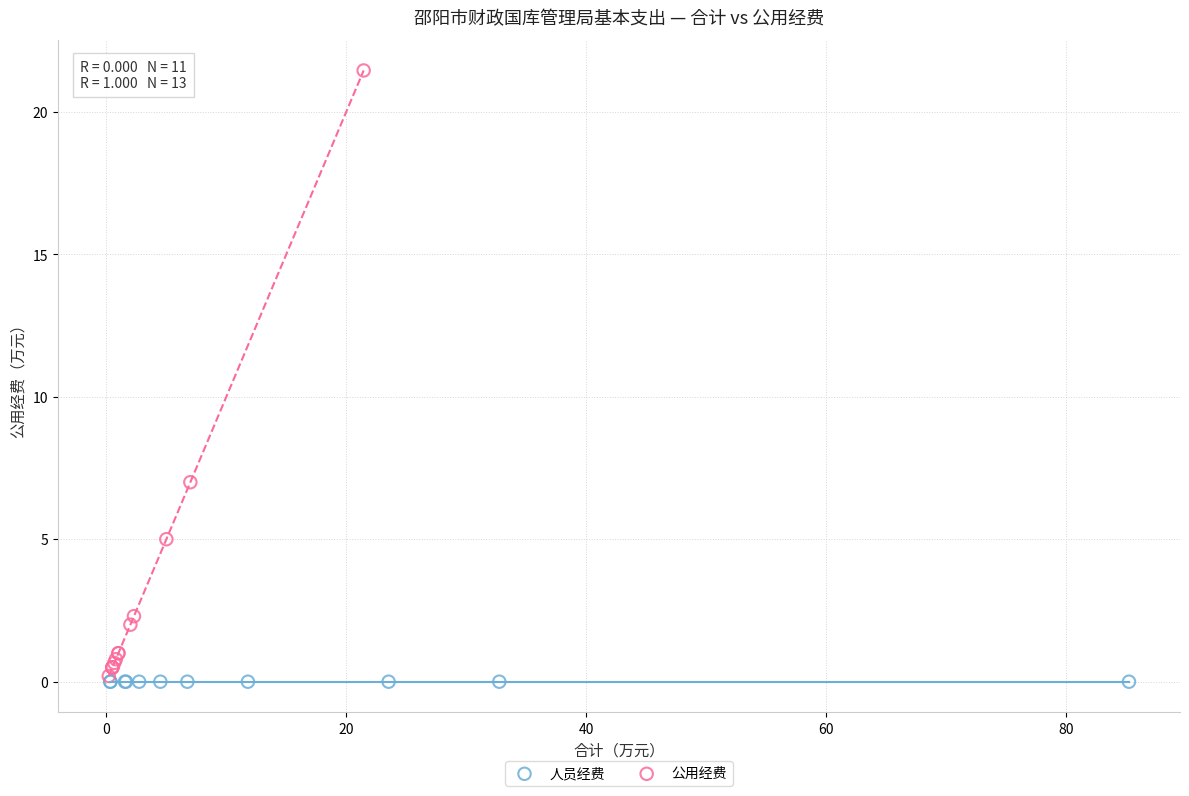

Which series contains the highest Y value?

公用经费